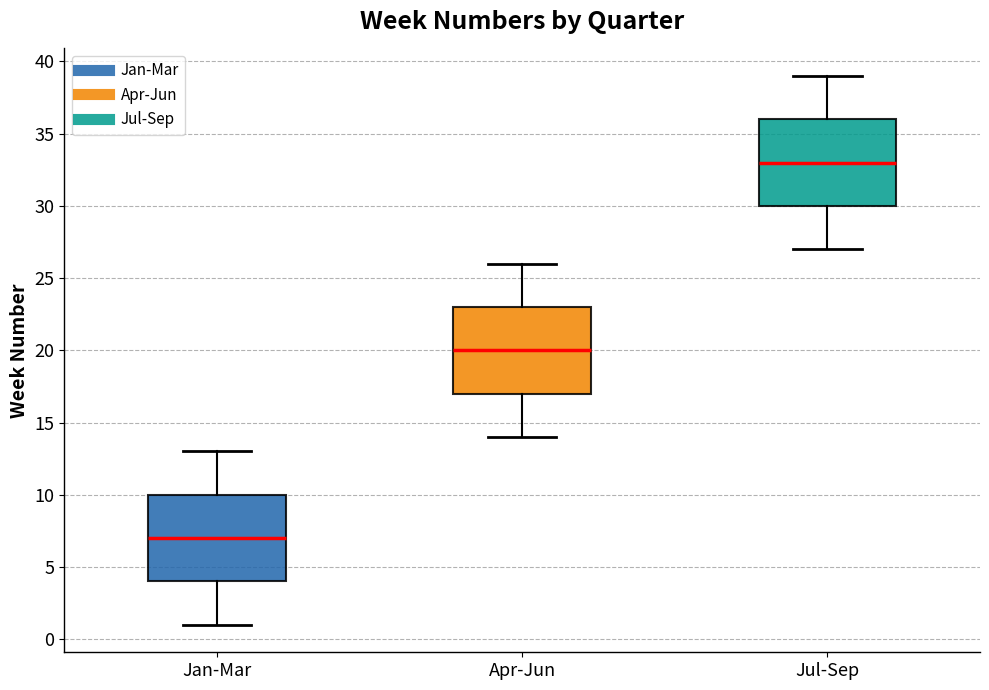

Which box's median line is the lowest?

Jan-Mar